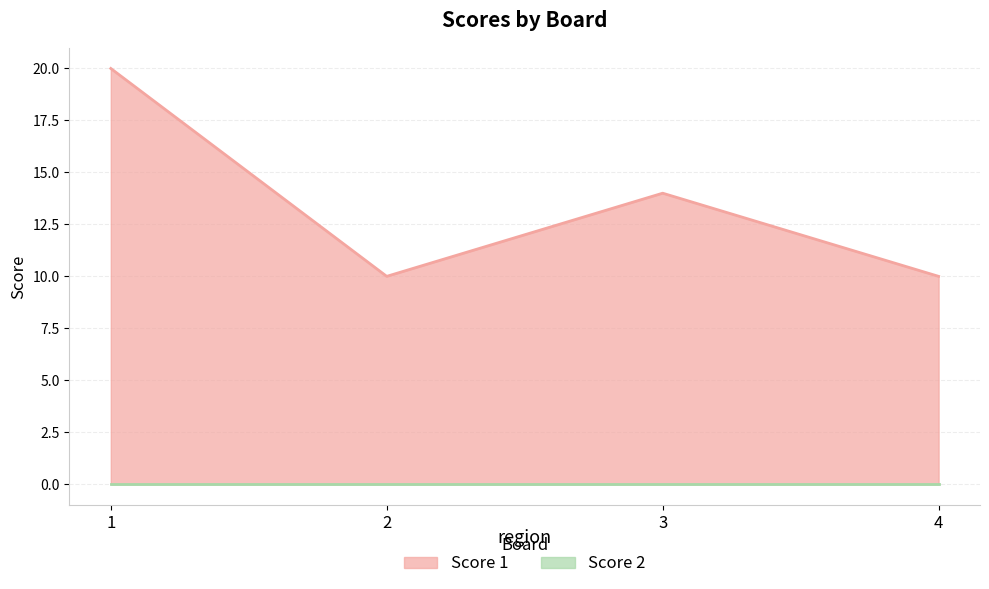

What is the difference between the maximum and second lowest values?

10